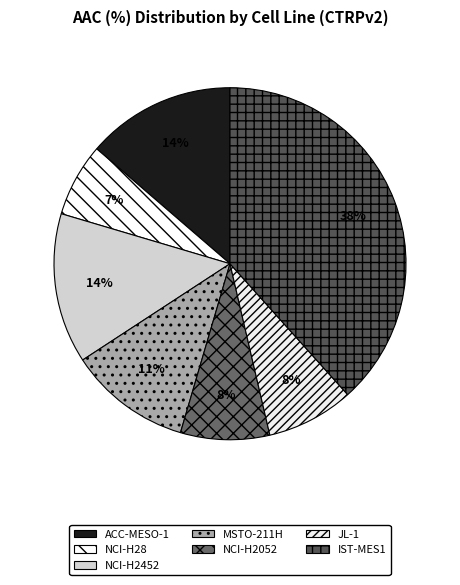

To the nearest percent, what portion does NCI-H2052 represent?

8%